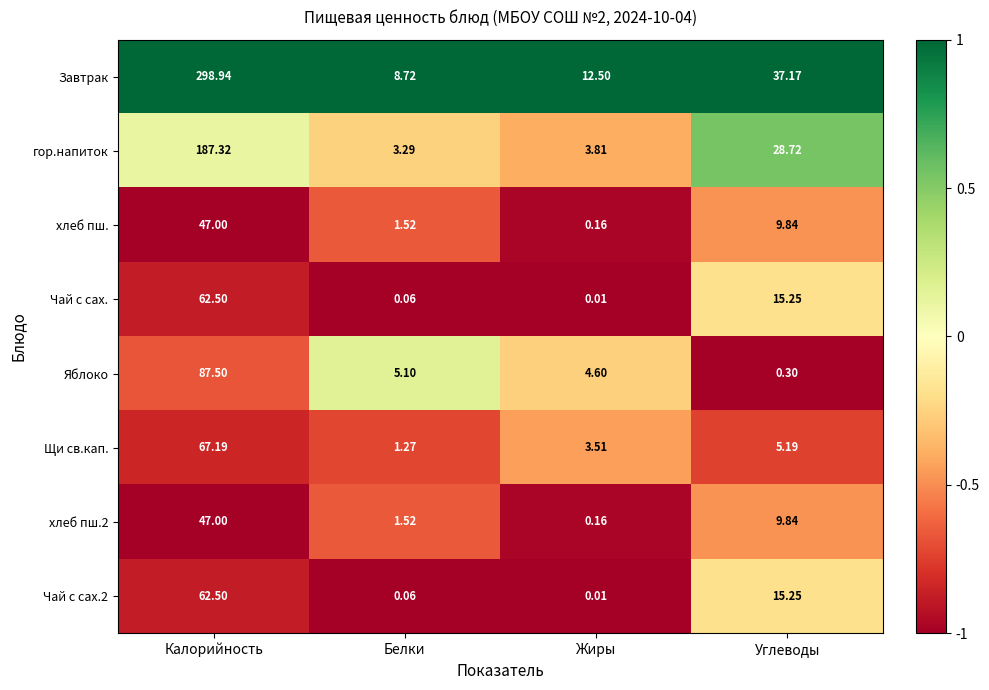

Where is Щи св.кап. nearest to the value 34?

Углеводы